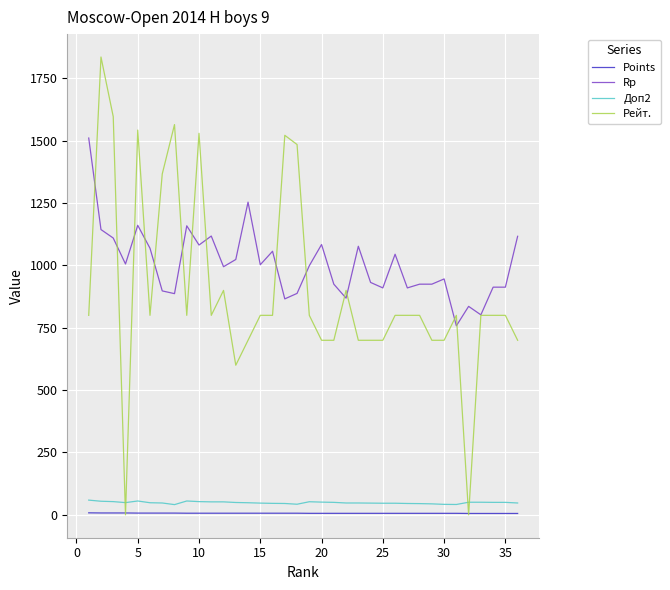

What is the minimum value for Rp?

758.0